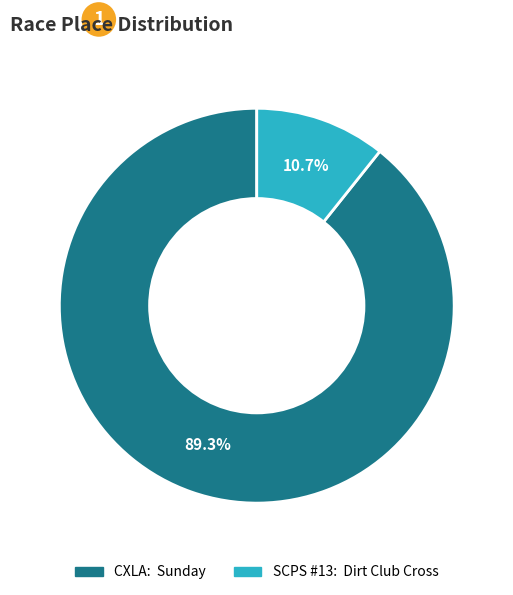

How many slices are in this pie chart?

2